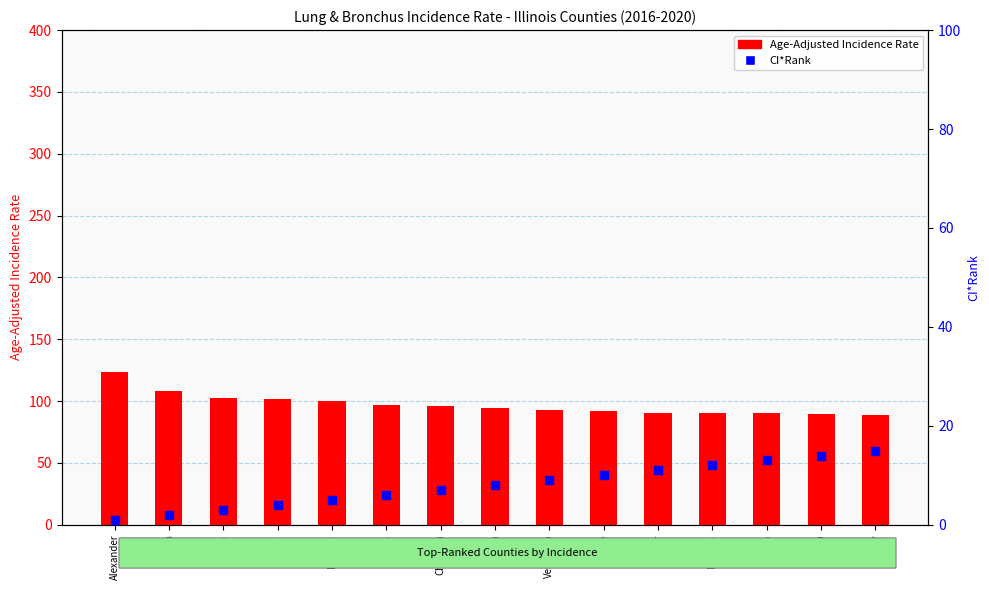

At which category is the sum across all series the highest?

Alexander